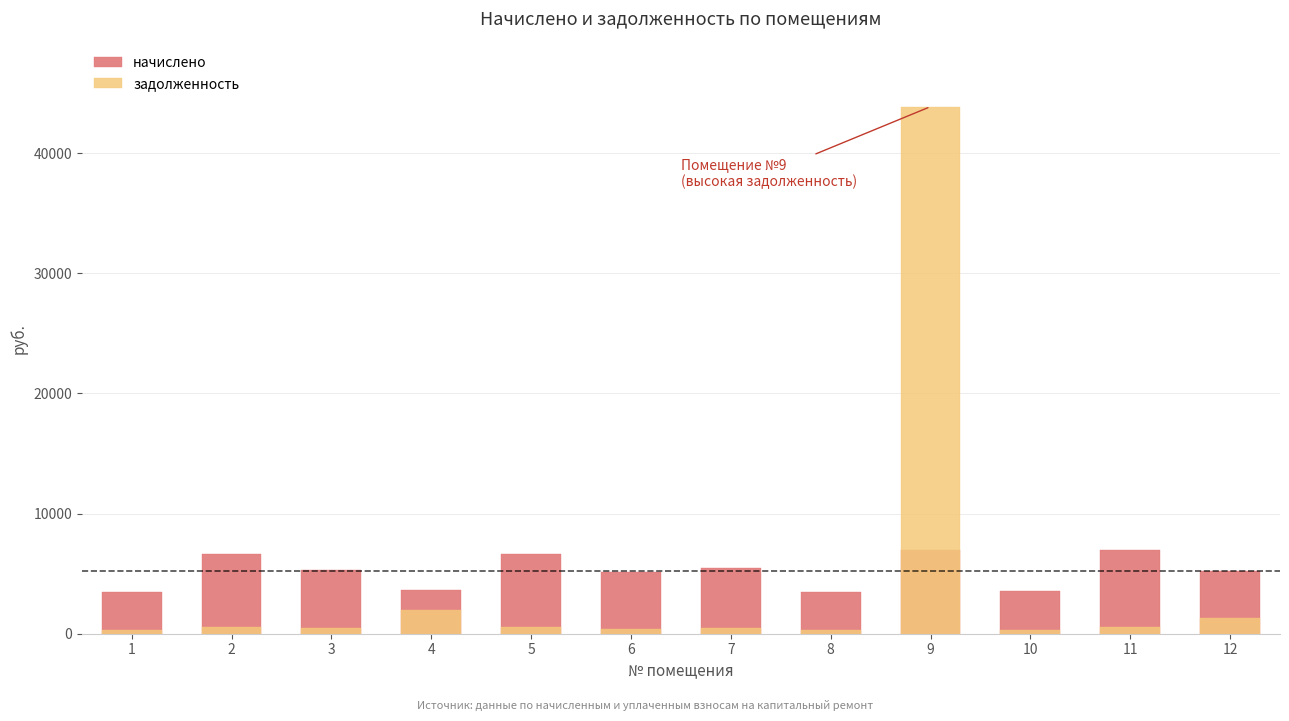

How many groups of bars are there?

12